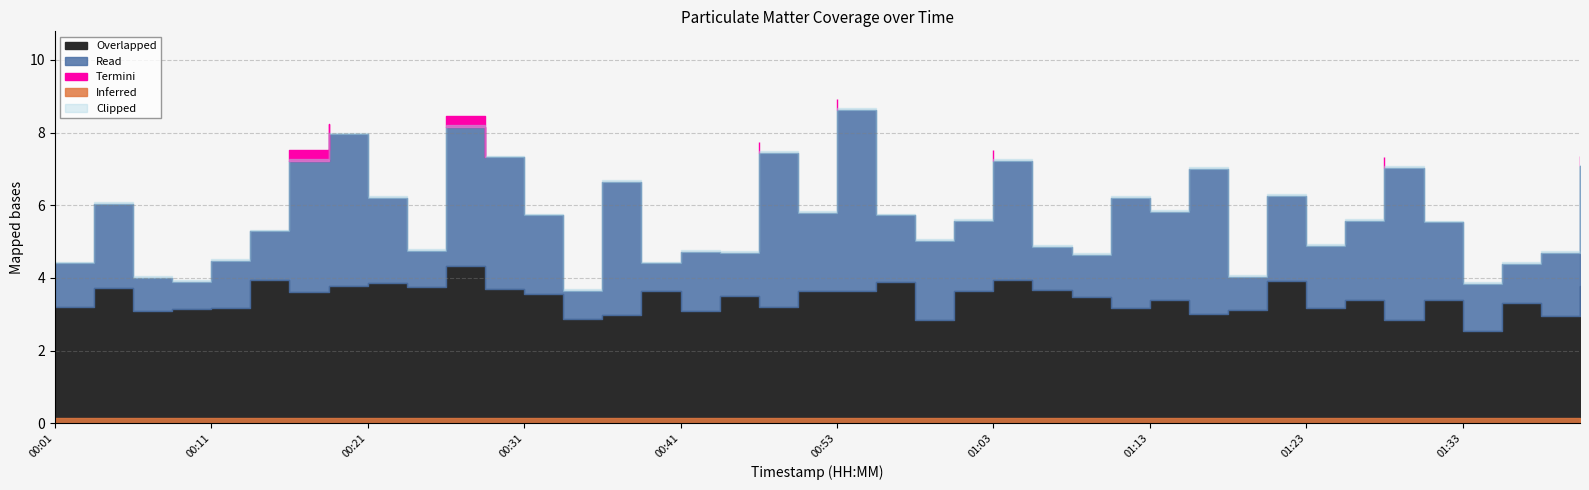

Where is P1 nearest to the value 6?

00:04